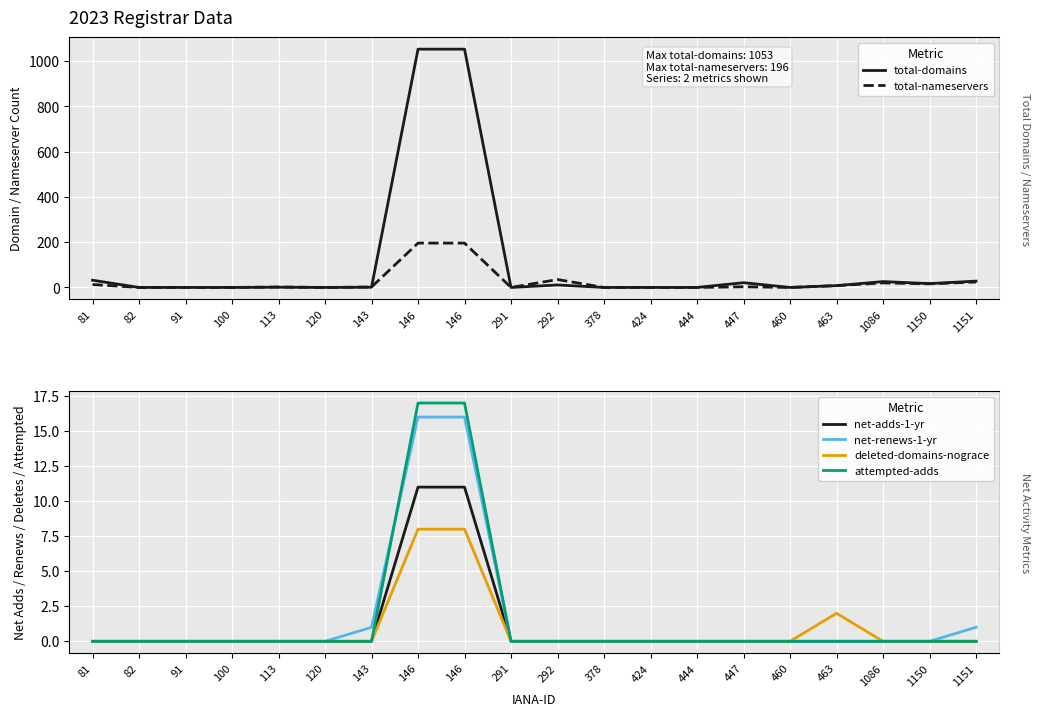

What is the sum of all total-nameservers values?

515